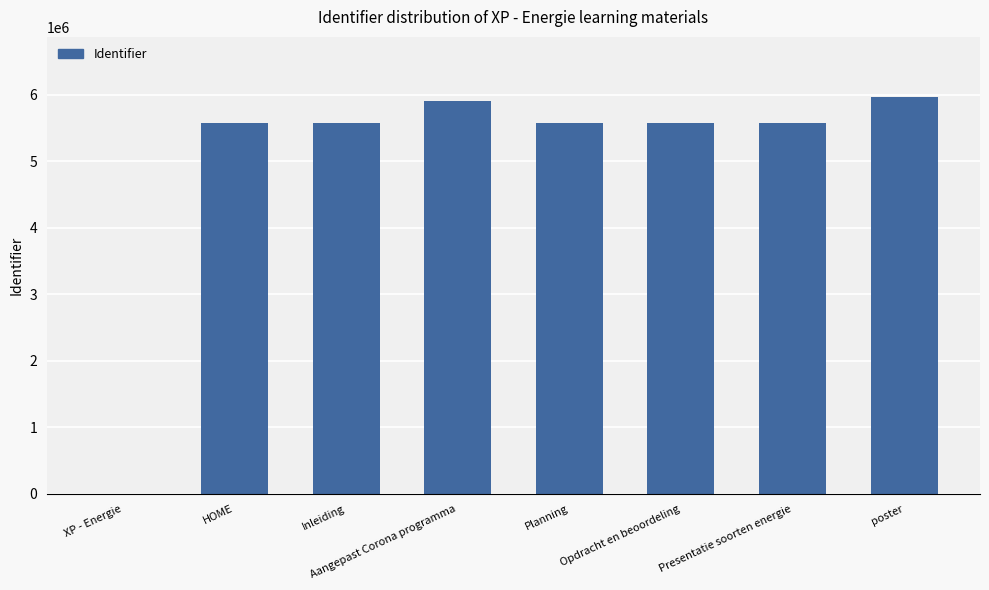

What is the sum of the values at Planning and HOME?

11145970